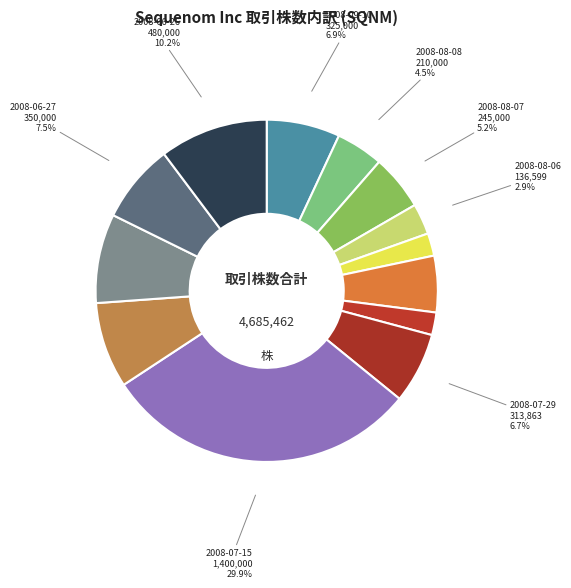

What is the largest slice in the pie chart?

2008-07-15